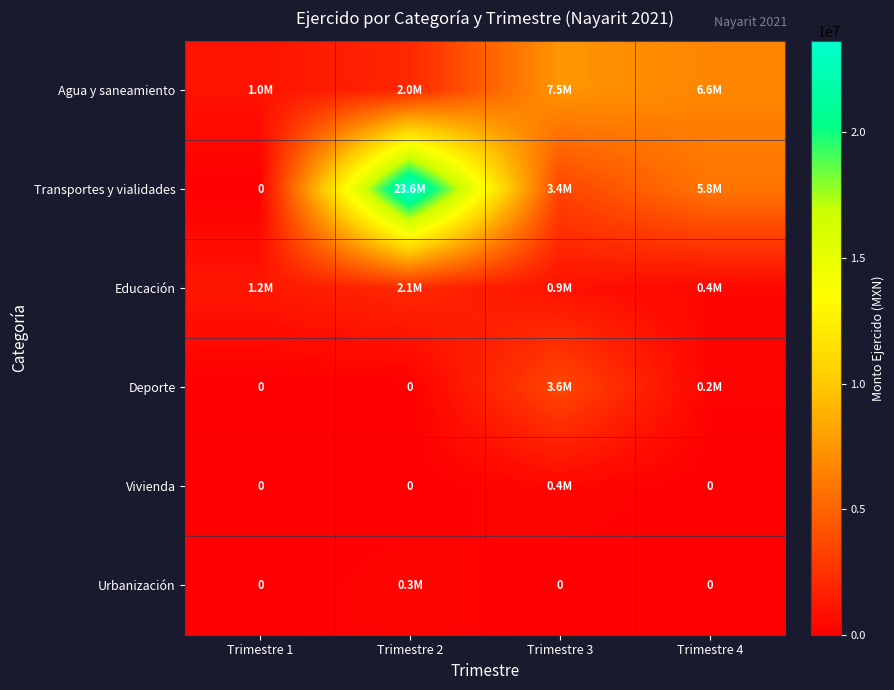

Between Trimestre 2 and Trimestre 3, which series saw the biggest shift?

Transportes y vialidades